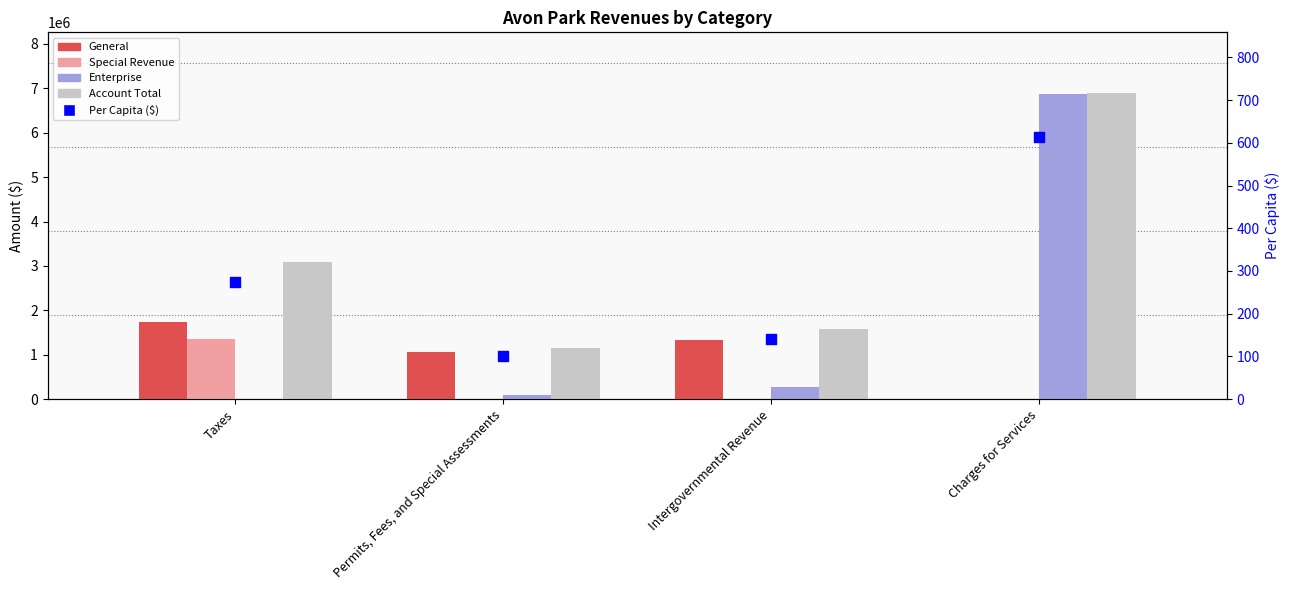

What are all the series names shown in the legend?

General, Special Revenue, Enterprise, Account Total, Per Capita ($)